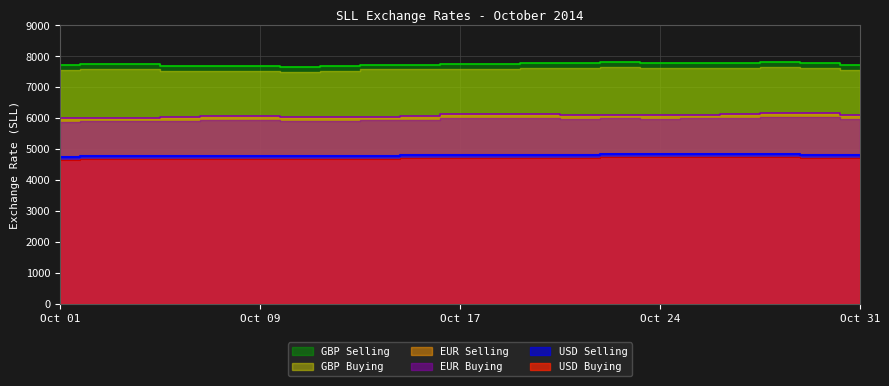

What is the sum of all USD Buying values?

98640.3